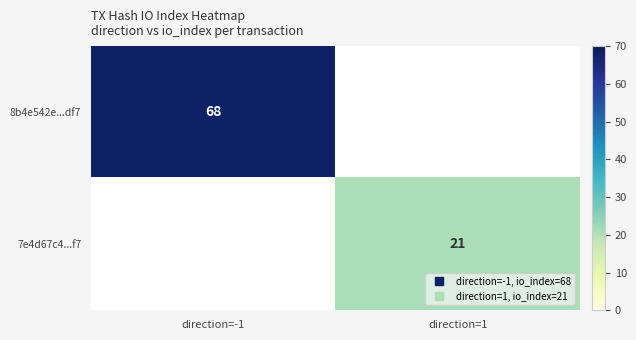

Rank the categories by 7e4d67c4...f7 value from highest to lowest.

direction=-1, direction=1